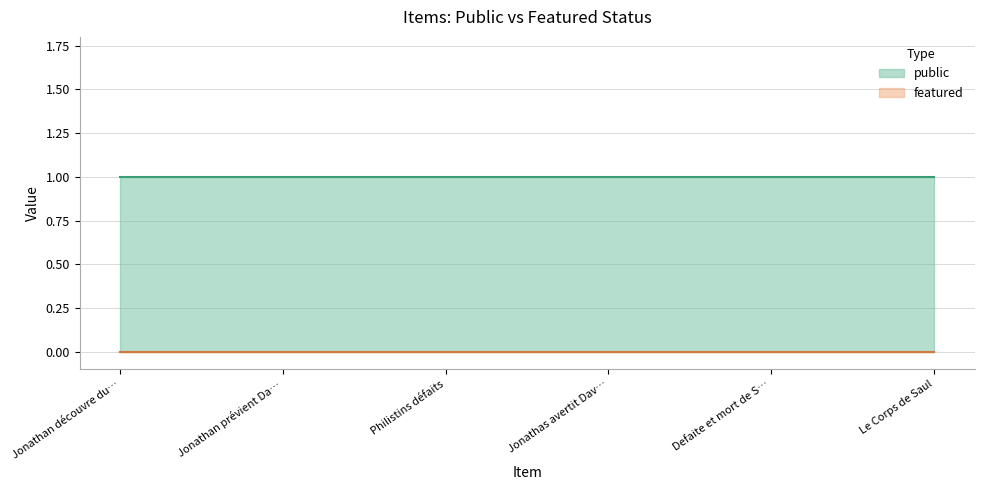

True or false: featured has a value of 0 at Philistins défaits.

True